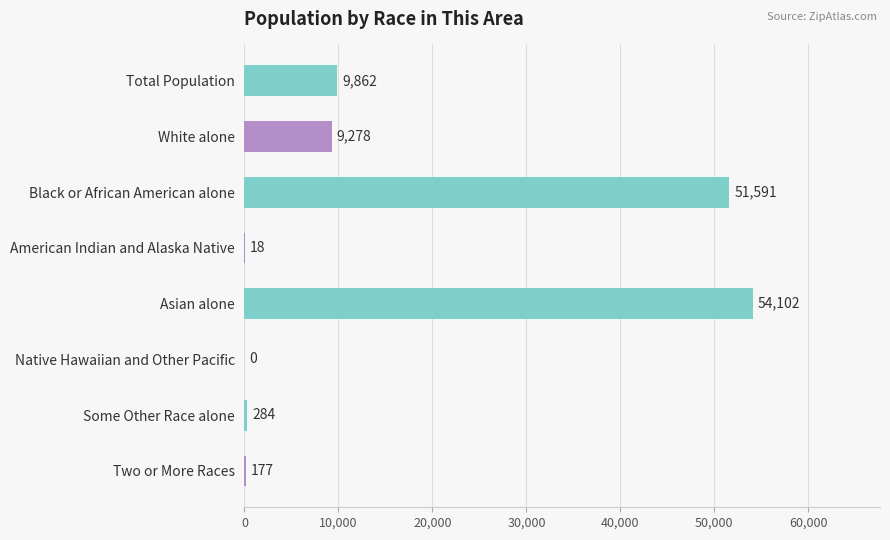

What is the sum of all values?

125312